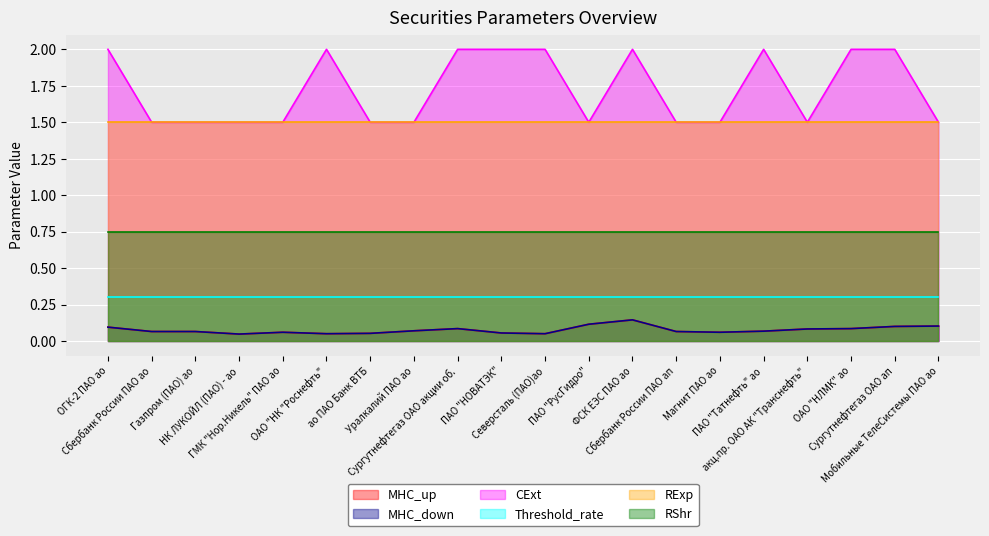

True or false: MHC_down and CExt intersect in this chart.

False